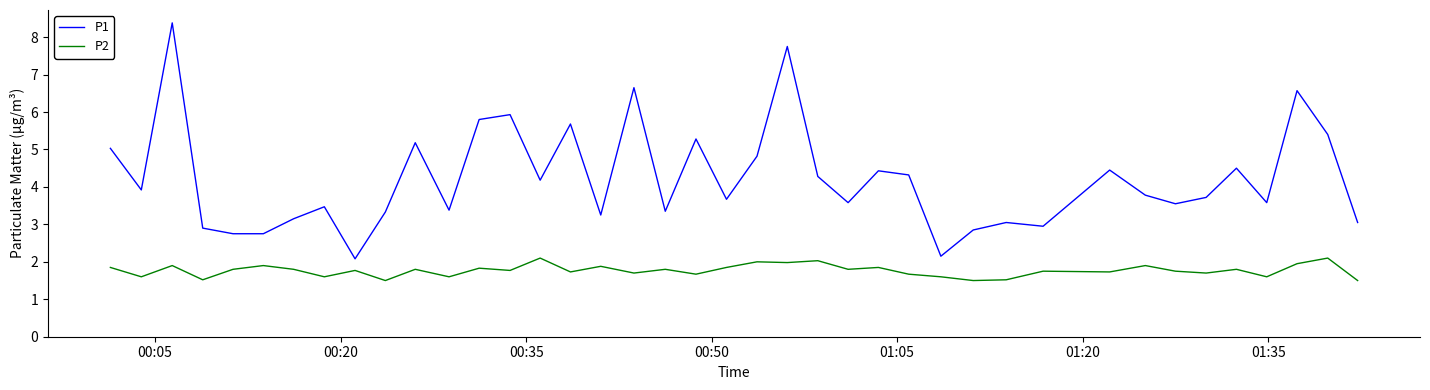

True or false: P2 and P1 intersect in this chart.

False